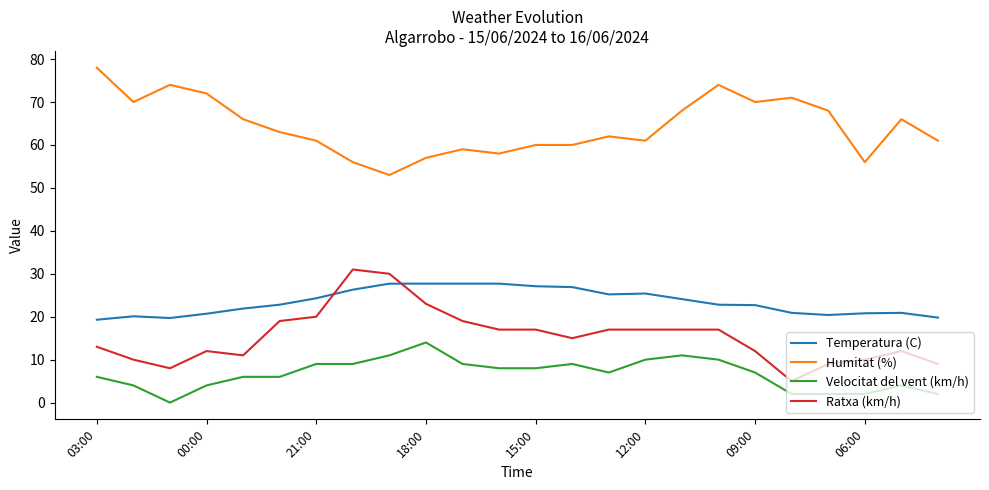

What are all the series names shown in the legend?

Temperatura (C), Humitat (%), Velocitat del vent (km/h), Ratxa (km/h)